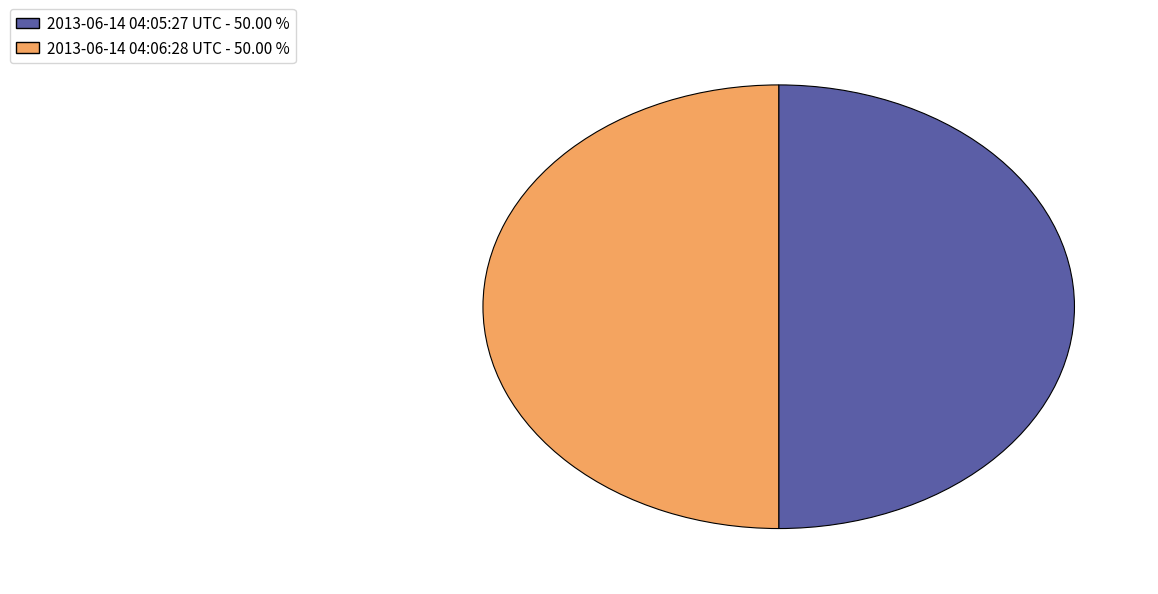

What is the ratio of the value at 2013-06-14 04:06:28 UTC to the value at 2013-06-14 04:05:27 UTC?

1.0